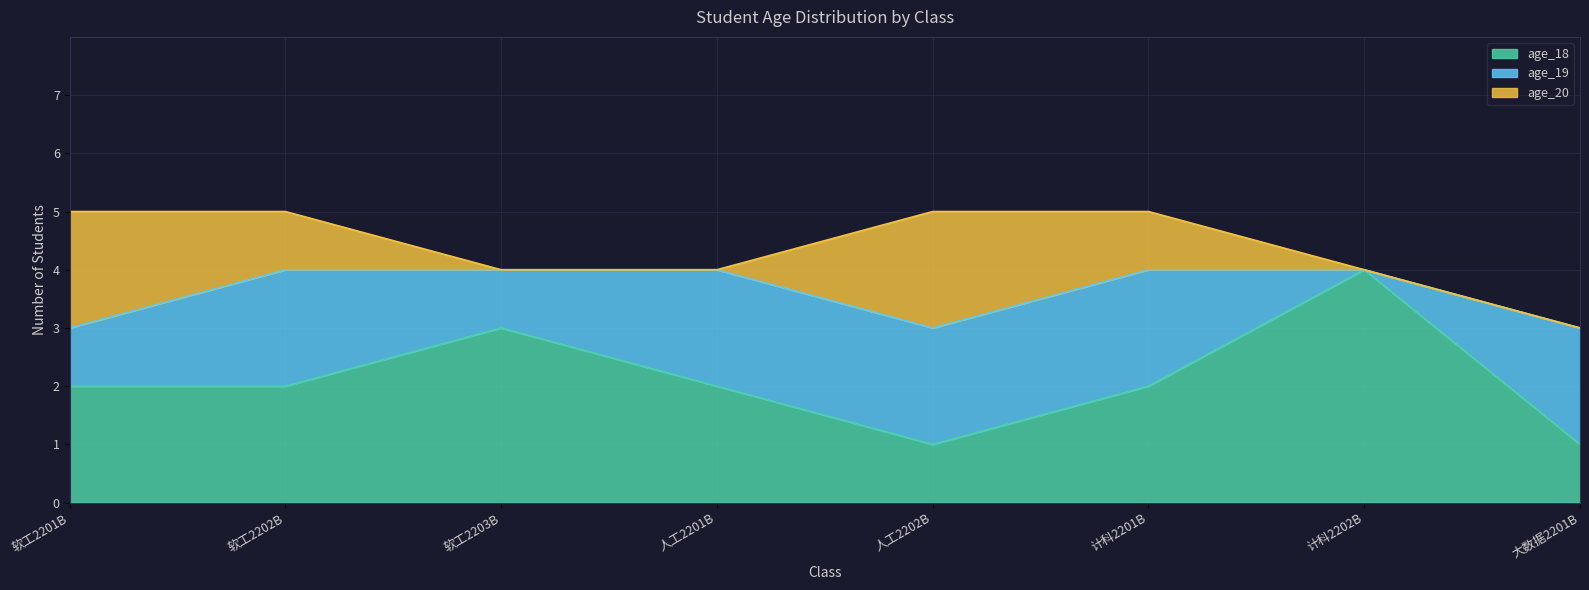

What is the label of the 2nd point from the right?

计科2202B